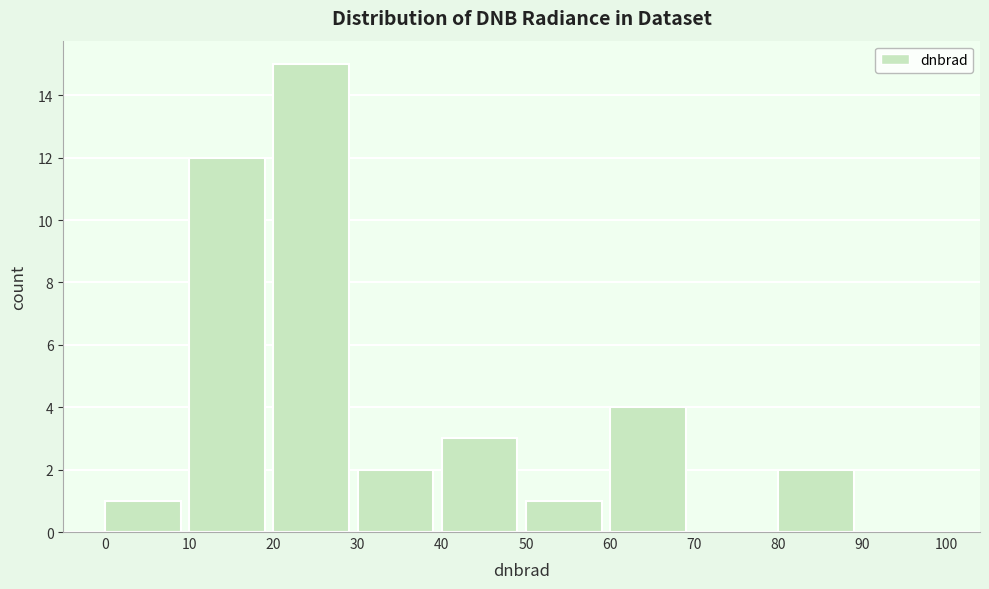

How tall is the bar that spans 20 to 30 on the x-axis? The values are not printed on the chart, so give them approximately, as read against the axis.

15